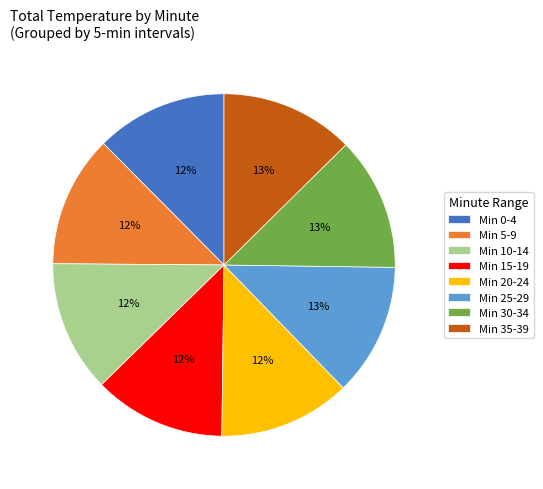

To the nearest percent, what percentage of the pie is Min 20-24?

12%